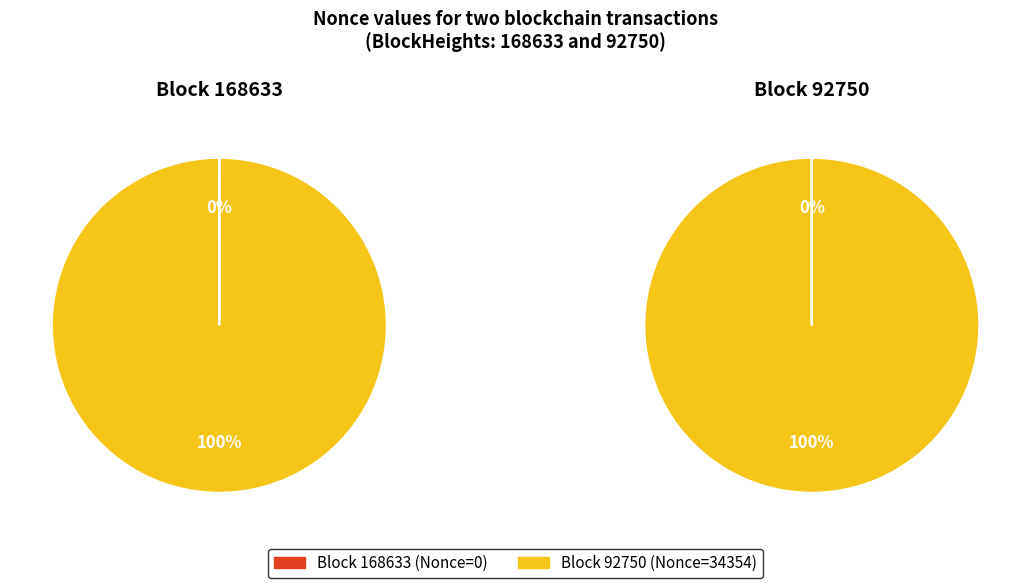

Is it true that 168633 is 0% of the pie?

True